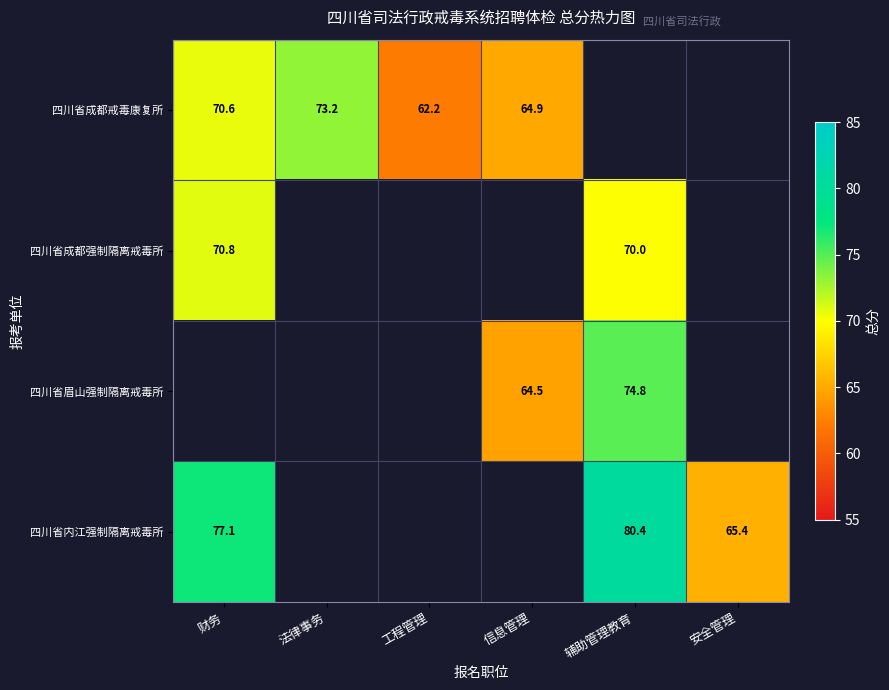

Count the number of data series in this chart.

4